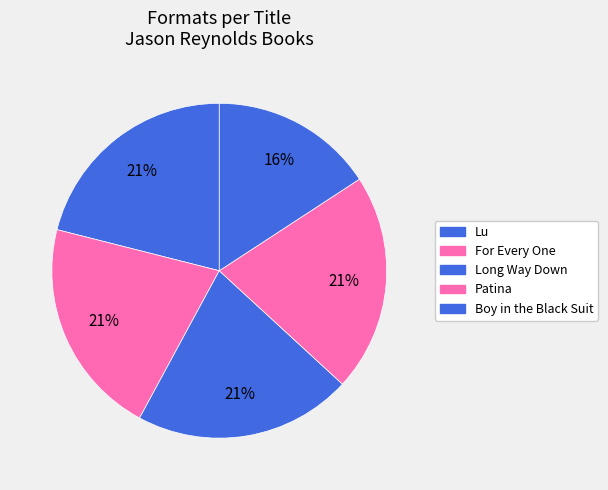

Does Patina represent more than half of the total?

No